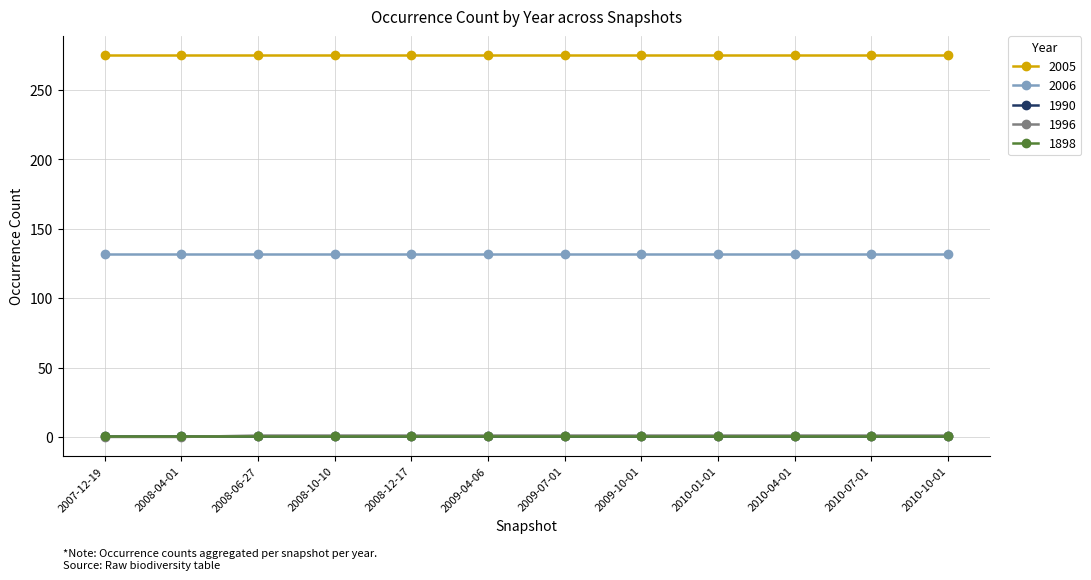

Does the chart have visible grid lines?

Yes